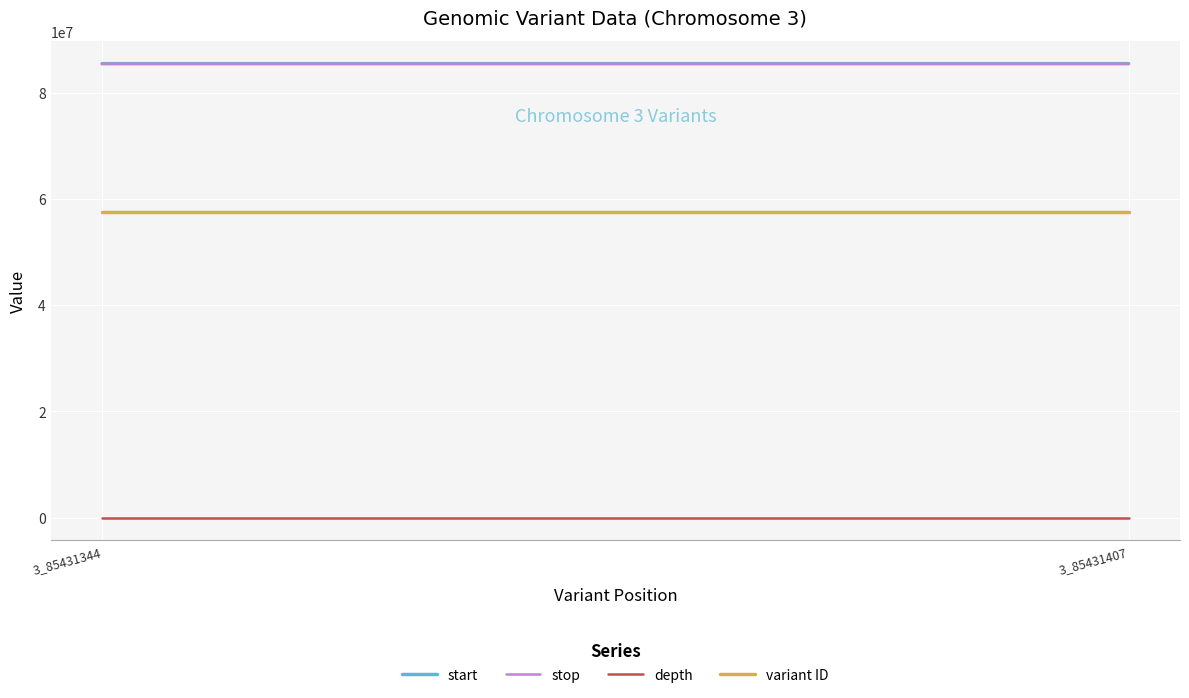

Rank the series at 3_85431344 from lowest to highest value.

depth, variant ID, start, stop